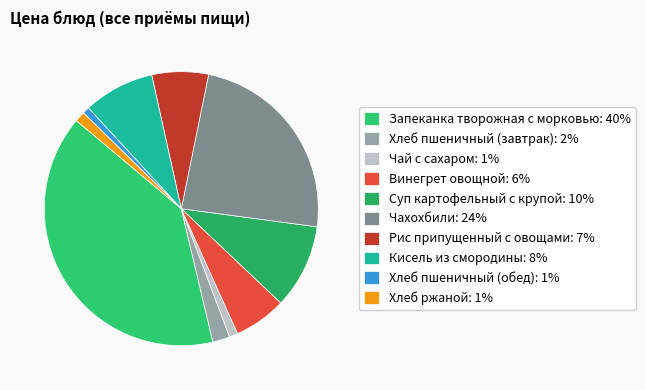

How many segments does this pie chart have?

10